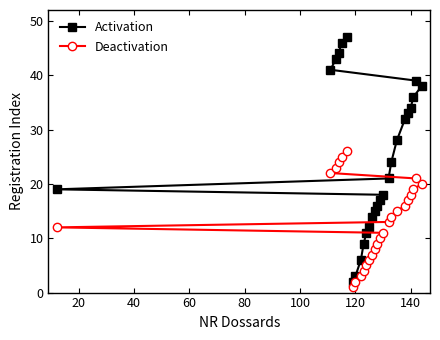

What are all the series names shown in the legend?

Activation, Deactivation